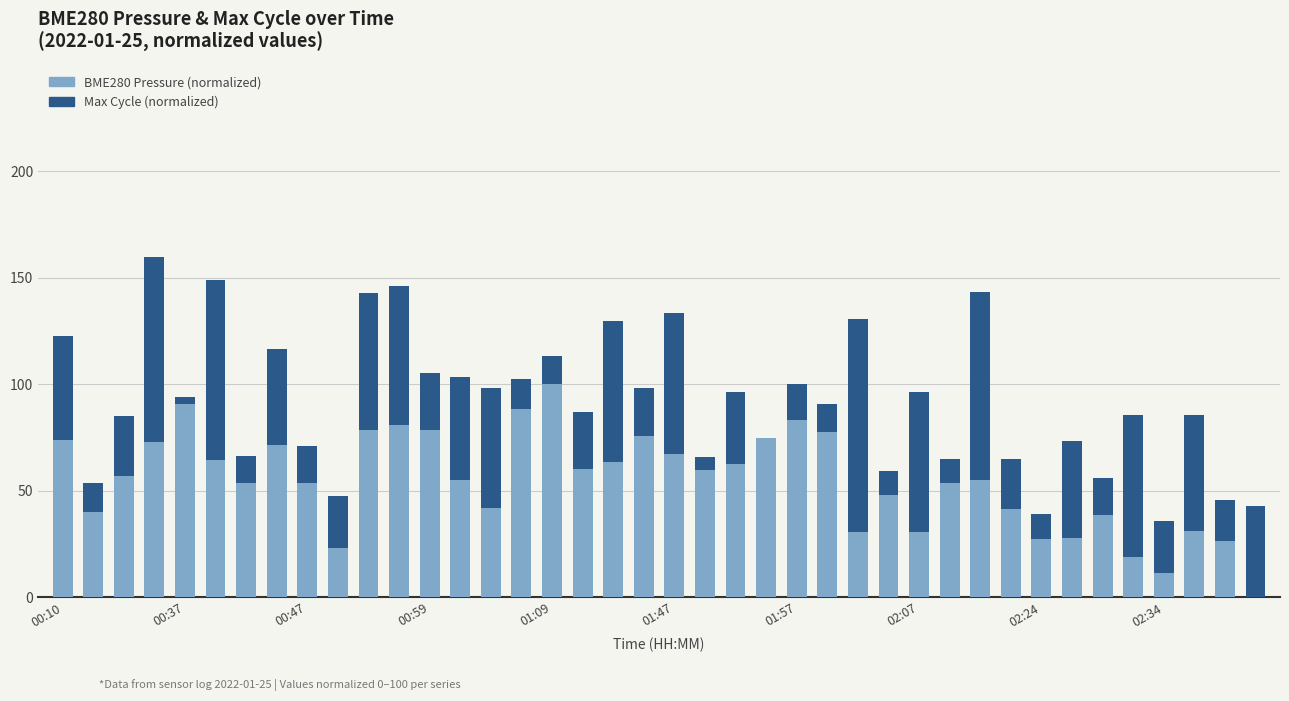

How many positive values does the BME280 Pressure (normalized) series have?

39